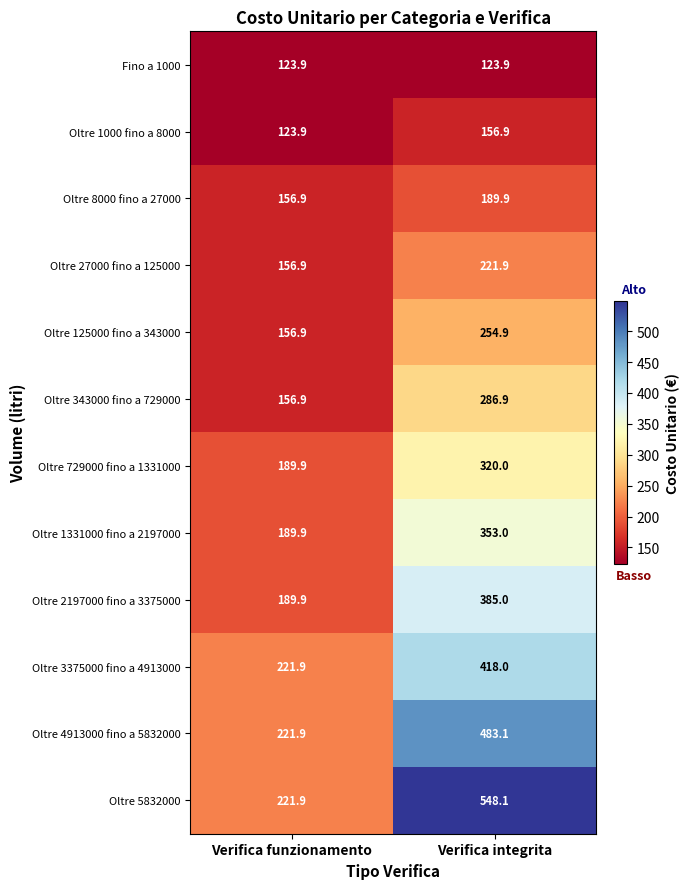

What is the sum of all Oltre 3375000 fino a 4913000 values?

639.9